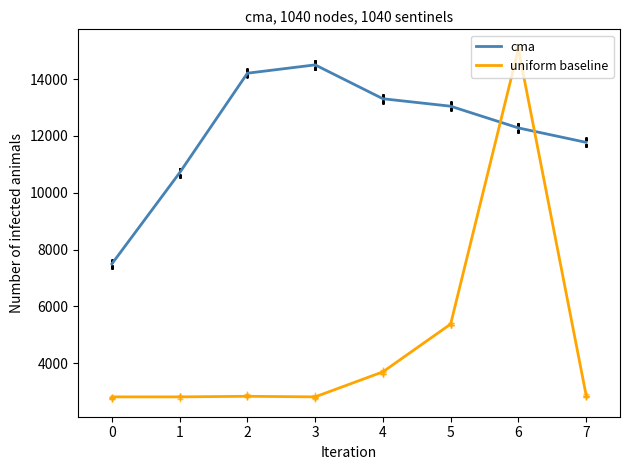

Is it true that uniform baseline equals 15060.0 at 6?

True